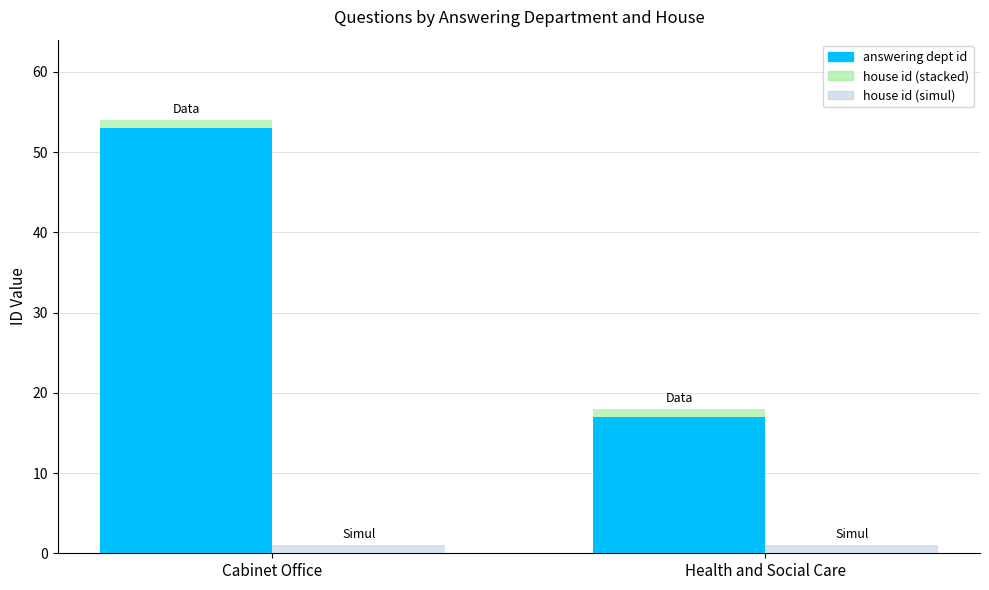

Which series has the largest range (max minus min)?

answering dept id